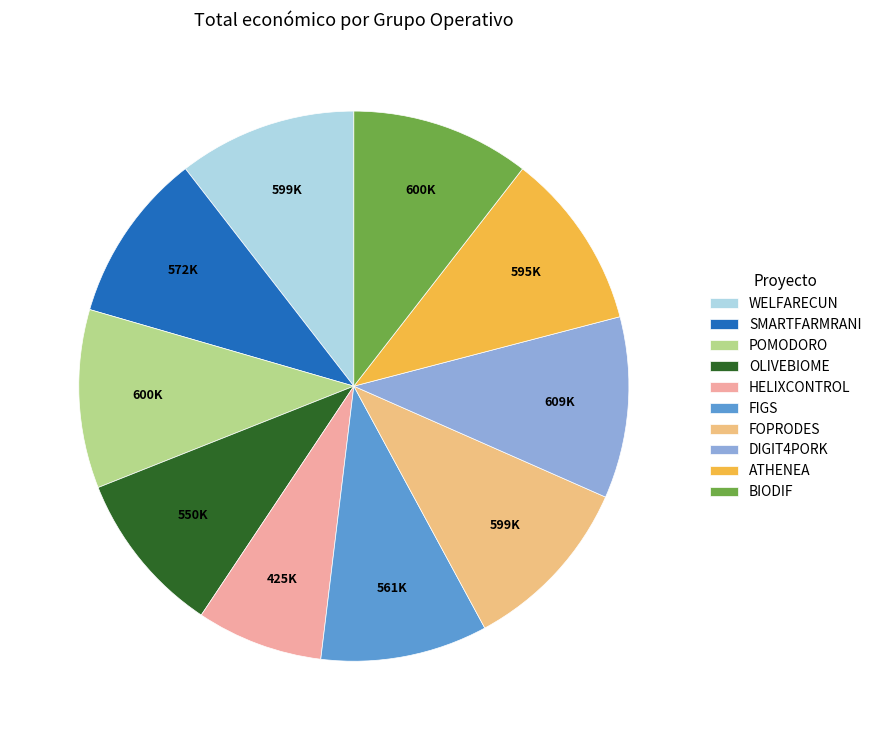

The FOPRODES slice represents 23% of the pie. True or false?

False